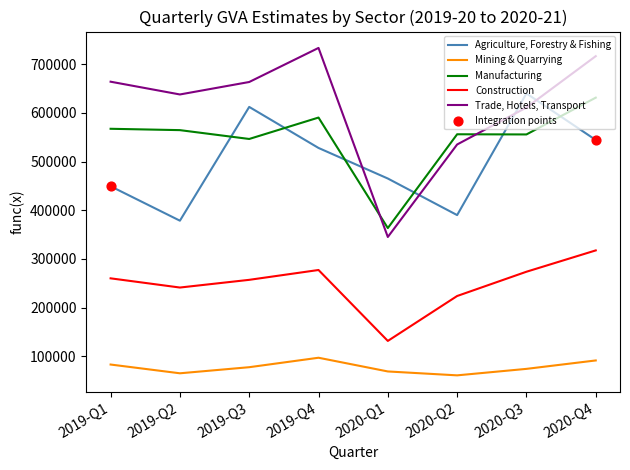

Between 2020-Q1 and 2020-Q2, which series saw the biggest shift?

Manufacturing